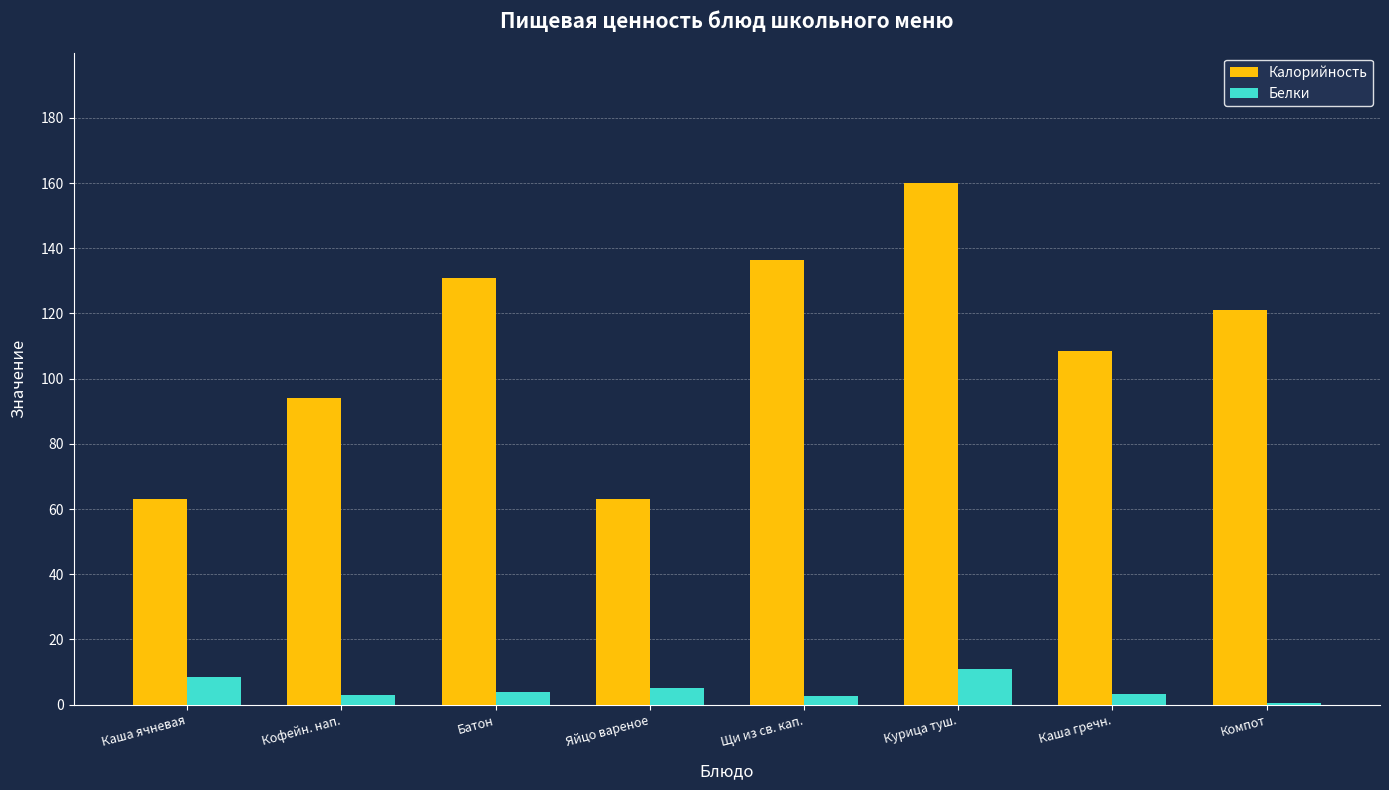

Which category has the highest value across all series?

Курица туш.